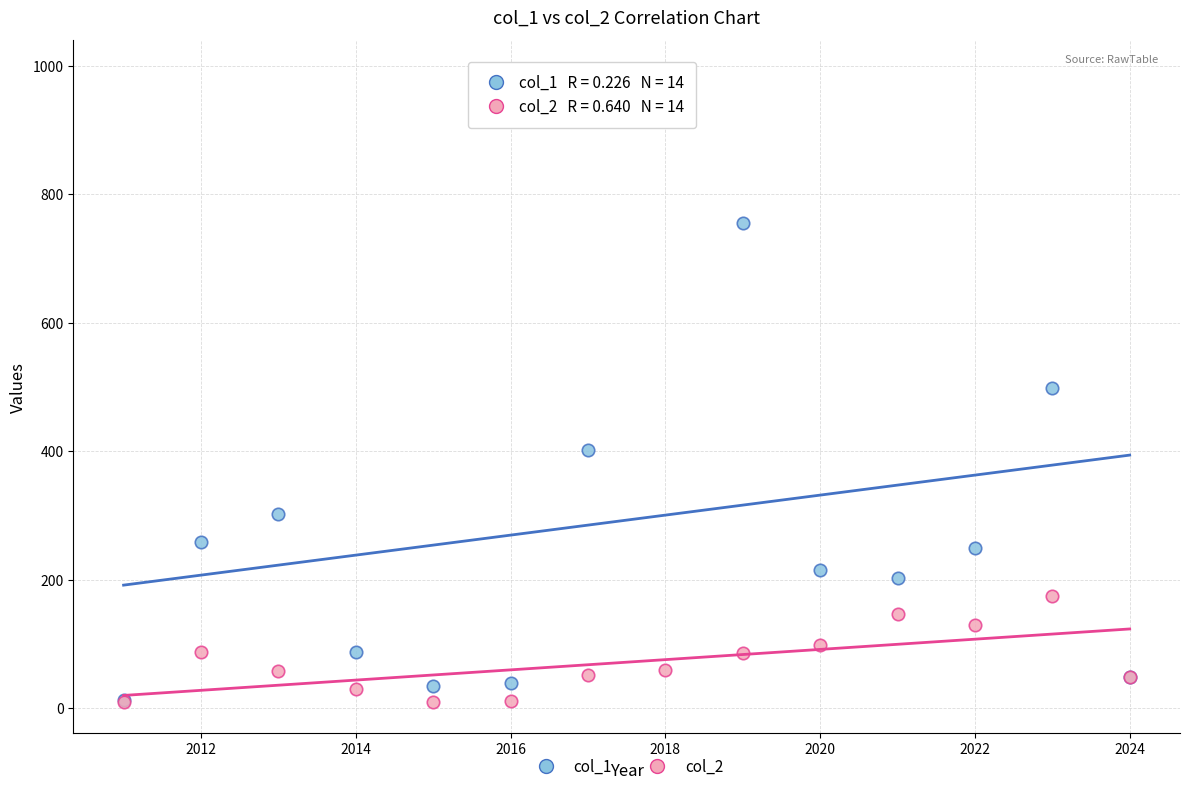

Which series has the largest Y range (max minus min)?

col_1